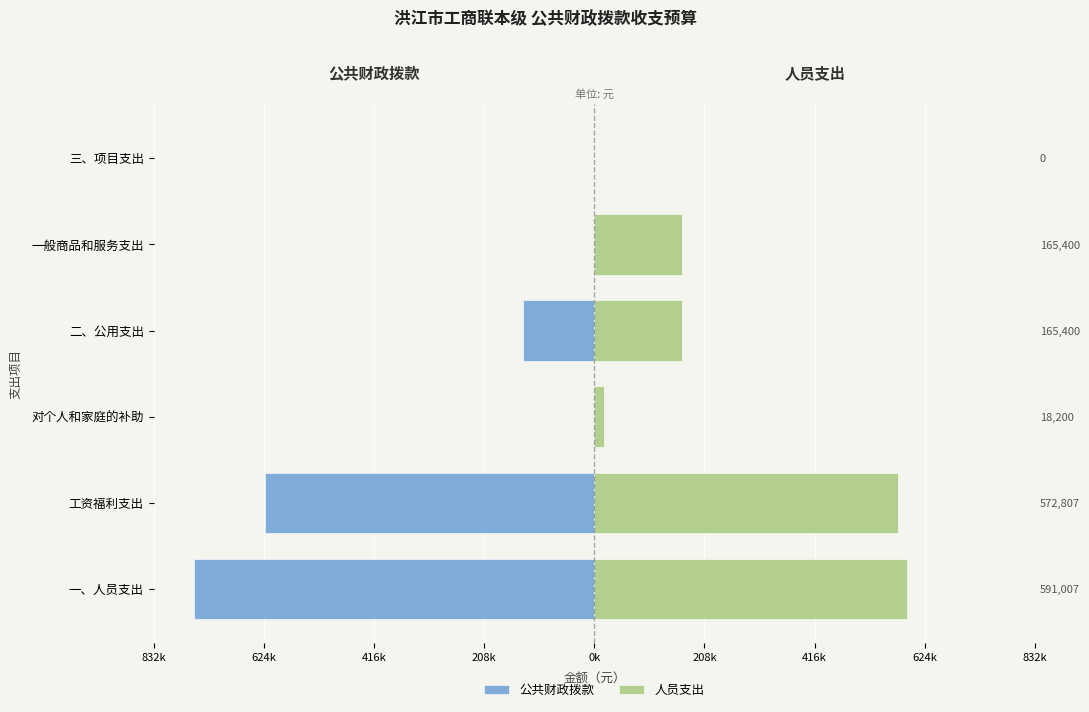

How many categories are shown in the chart?

6